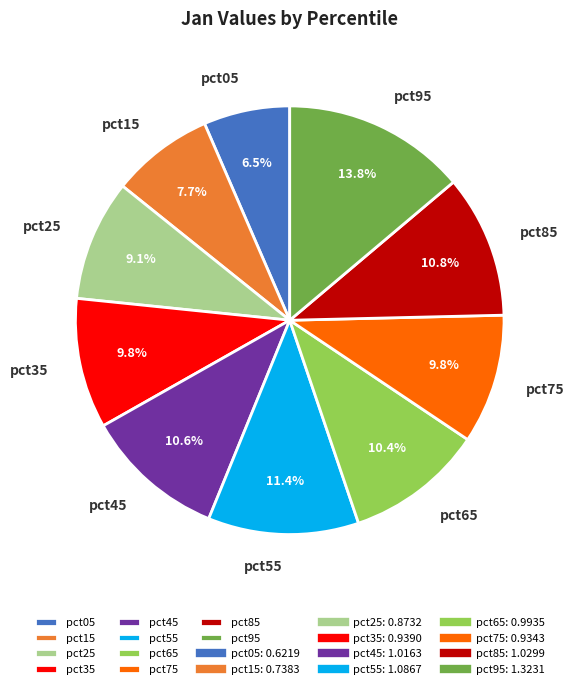

Which slice is the largest?

pct95